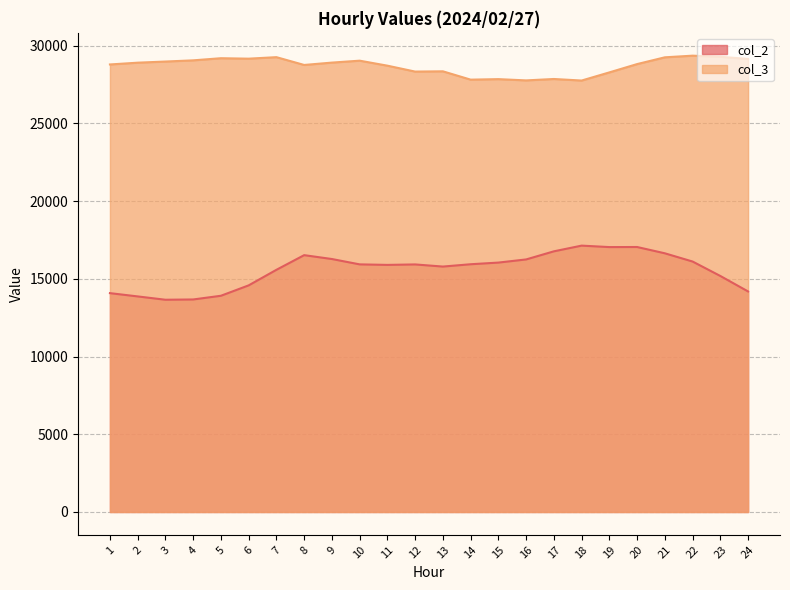

Which series has the widest spread of values?

col_2